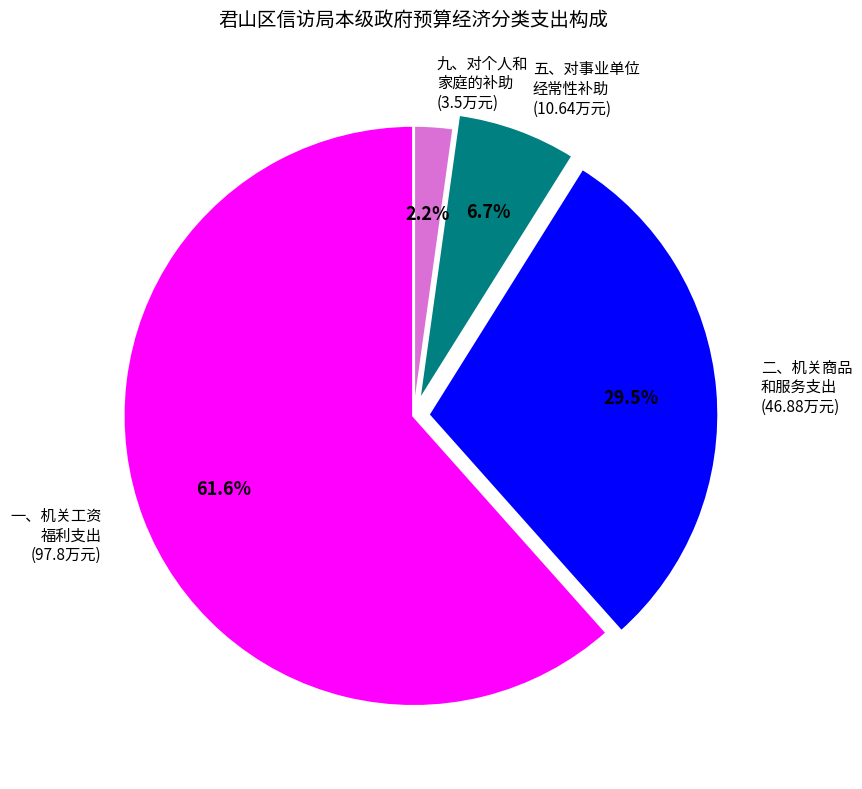

How many segments does this pie chart have?

4